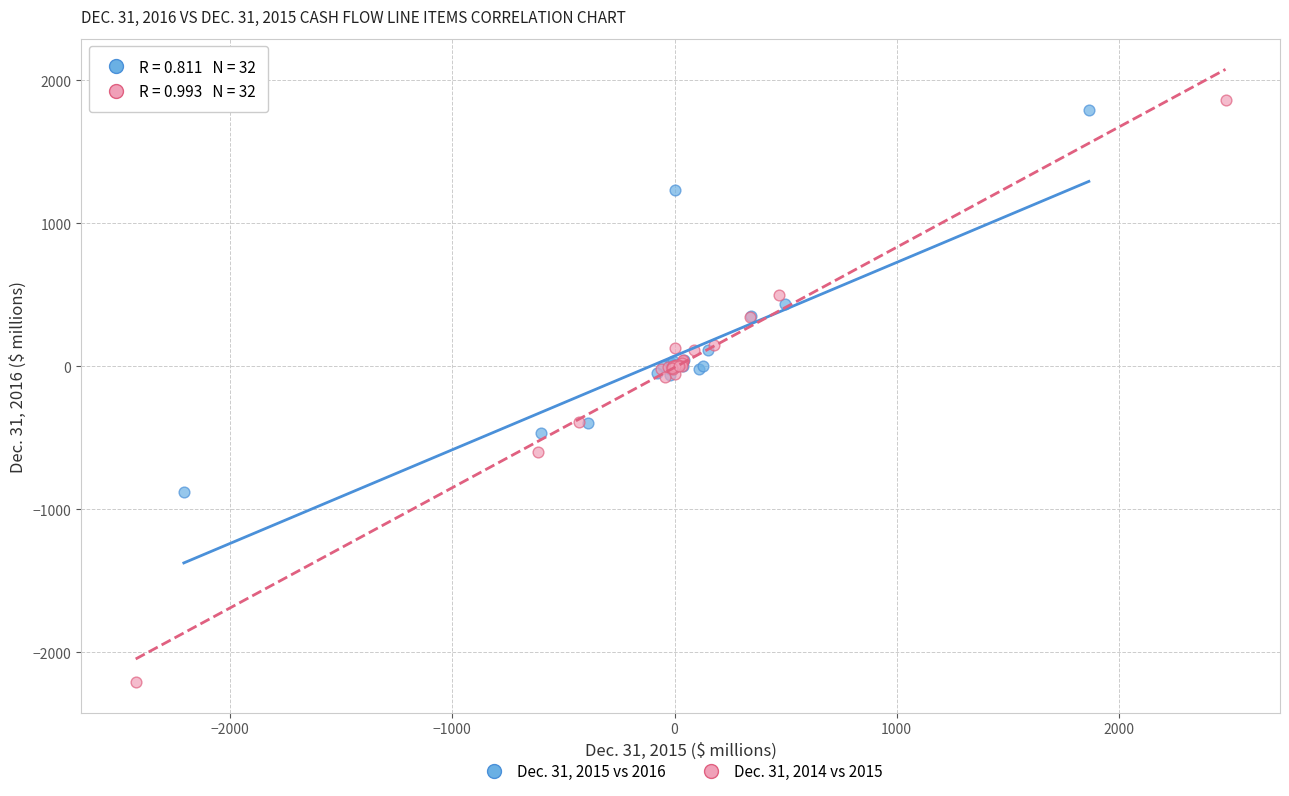

Which series reaches the maximum Y coordinate?

Dec. 31, 2014 vs 2015